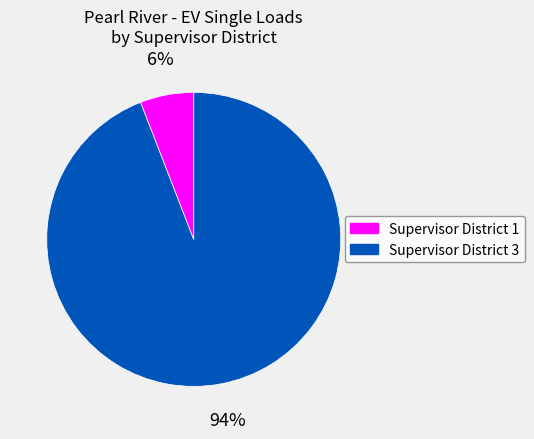

How many segments does this pie chart have?

2